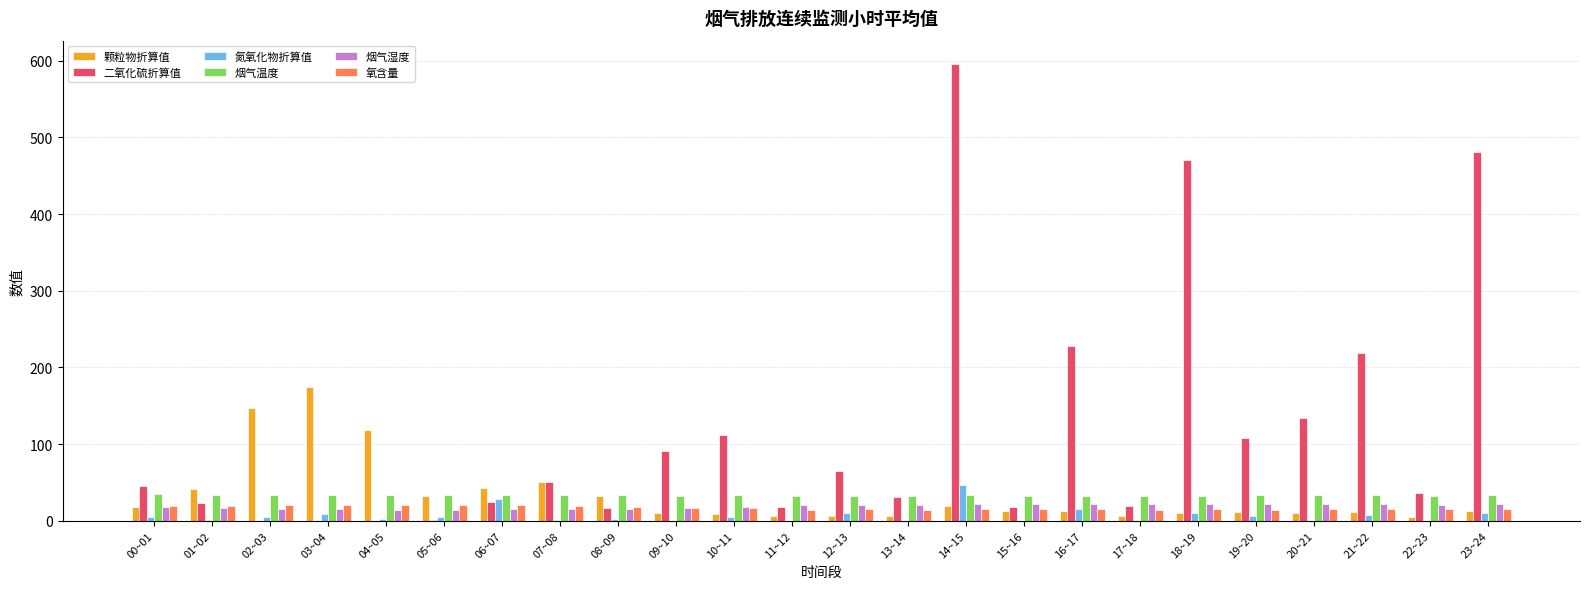

The value of 氧含量 at 20~21 is 15.1. True or false?

True